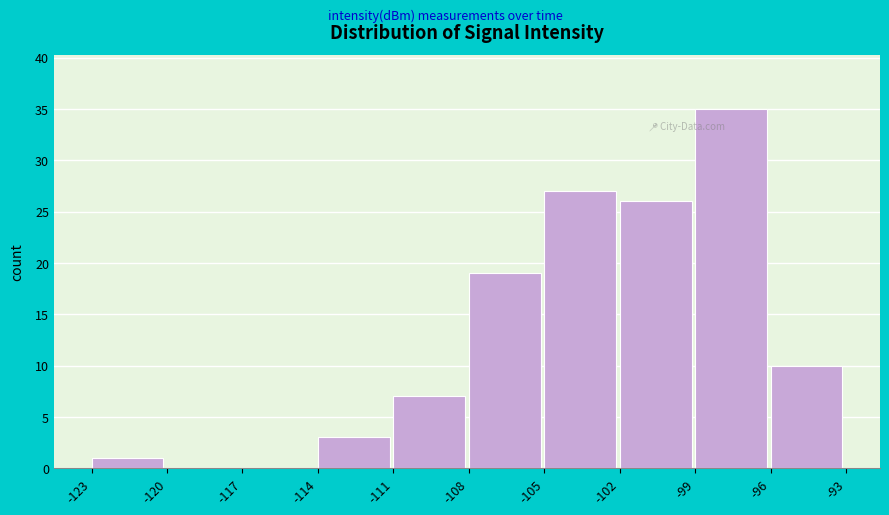

Reading left to right, list all the values displayed in this chart.

-123=1	-120=0	-117=0	-114=3	-111=7	-108=19	-105=27	-102=26	-99=35	-96=10